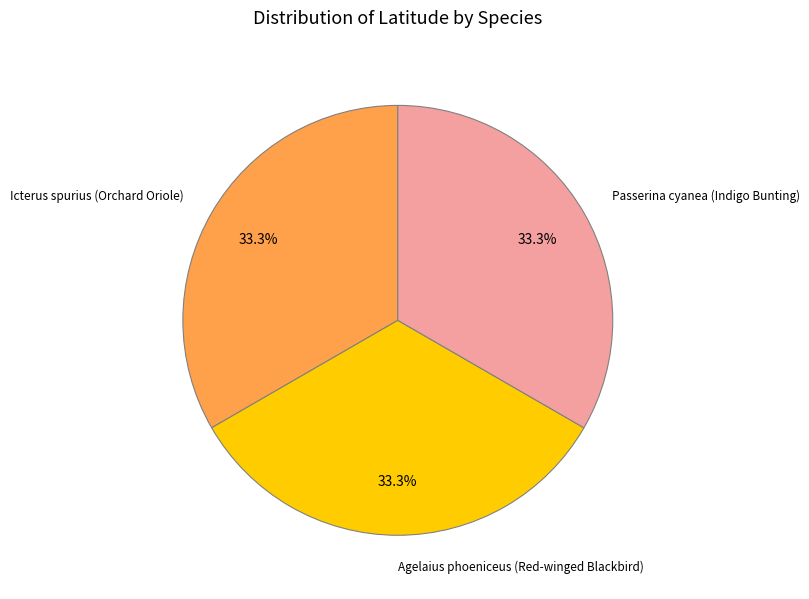

How many segments does this pie chart have?

3